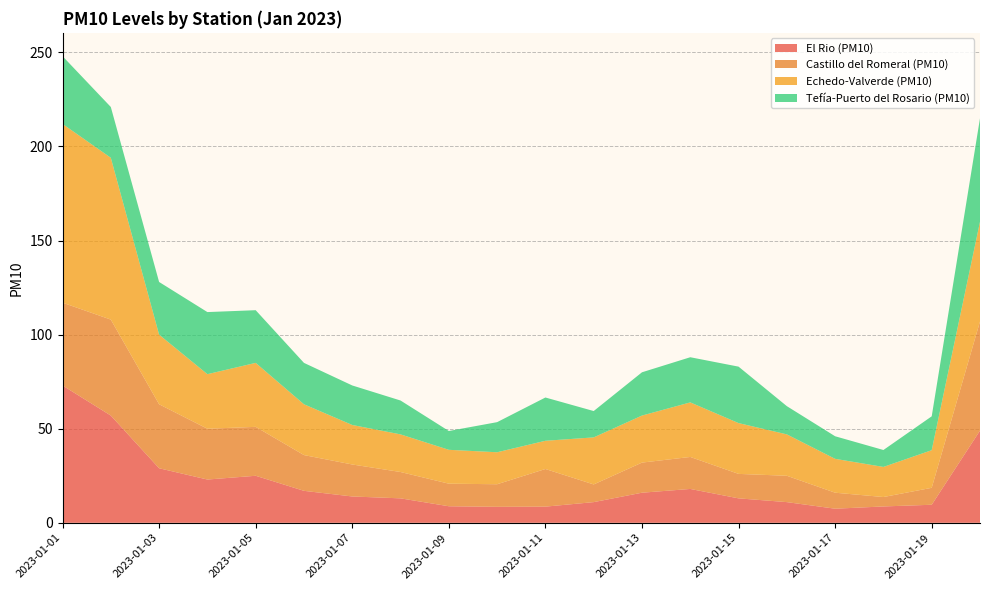

Reading left to right, extract all data points from this chart.

El Rio (PM10): 73.0	57.0	29.0	23.0	25.0	17.0	14.0	13.0	8.8	8.5	8.6	11.0	16.0	18.0	13.0	11.0	7.5	8.7	9.6	49.0
Castillo del Romeral (PM10): 44.0	51.0	34.0	27.0	26.0	19.0	17.0	14.0	12.0	12.0	20.0	9.4	16.0	17.0	13.0	14.0	8.5	5.0	9.0	58.0
Echedo-Valverde (PM10): 95.0	86.0	37.0	29.0	34.0	27.0	21.0	20.0	18.0	17.0	15.0	25.0	25.0	29.0	27.0	22.0	18.0	16.0	20.0	53.0
Tefía-Puerto del Rosario (PM10): 36.0	27.0	28.0	33.0	28.0	22.0	21.0	18.0	10.0	16.0	23.0	14.0	23.0	24.0	30.0	15.0	12.0	9.0	18.0	55.0